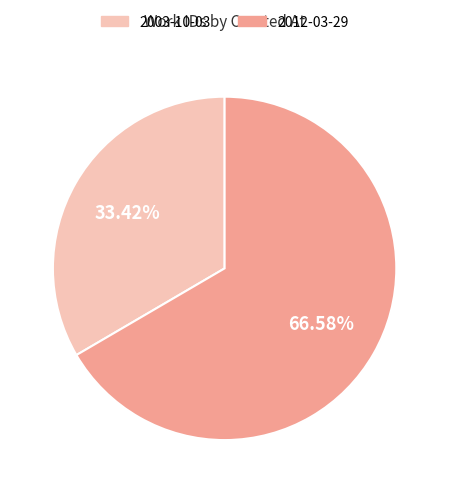

Is the sum of 2012-03-29 and 2003-10-03 greater than half?

Yes